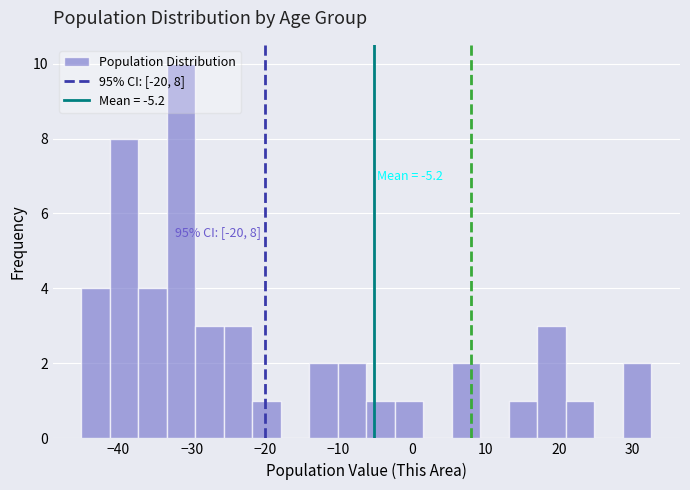

Read against the x-axis, roughly where is the centre of the tallest bar?

-31